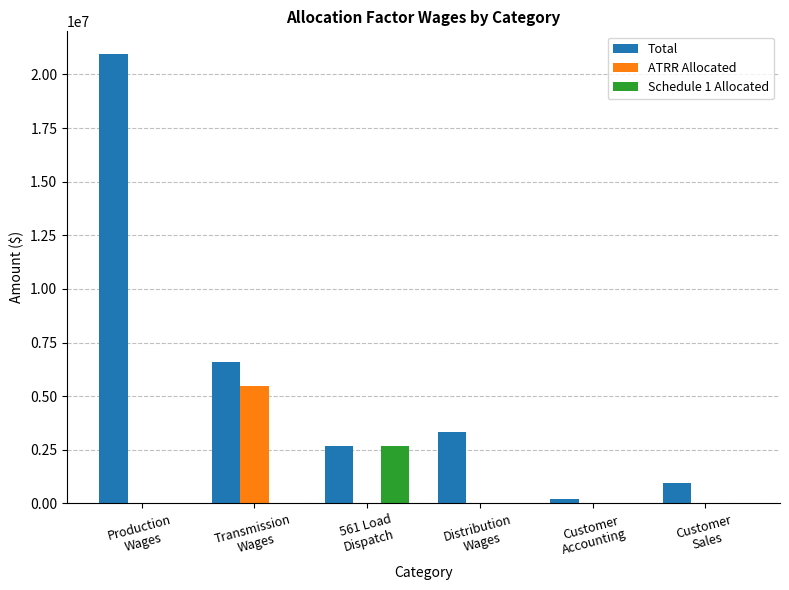

How many data points in Schedule 1 Allocated are above 0?

1